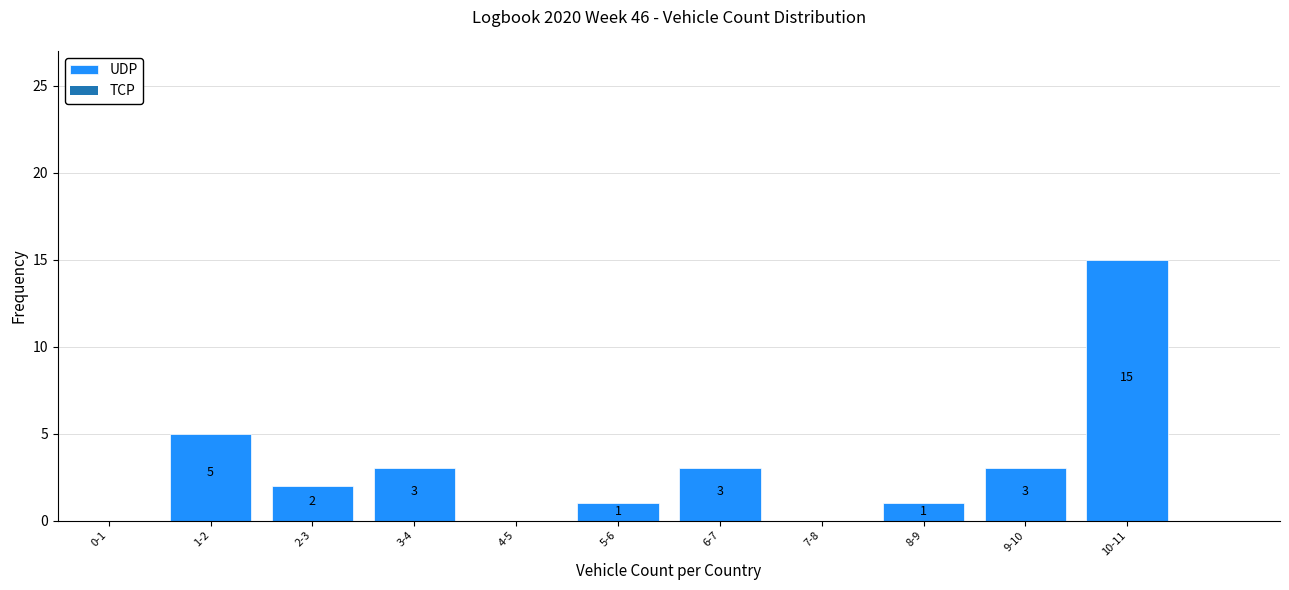

Reading right to left, list all the values displayed in this chart.

10-11=15	9-10=3	8-9=1	7-8=0	6-7=3	5-6=1	4-5=0	3-4=3	2-3=2	1-2=5	0-1=0